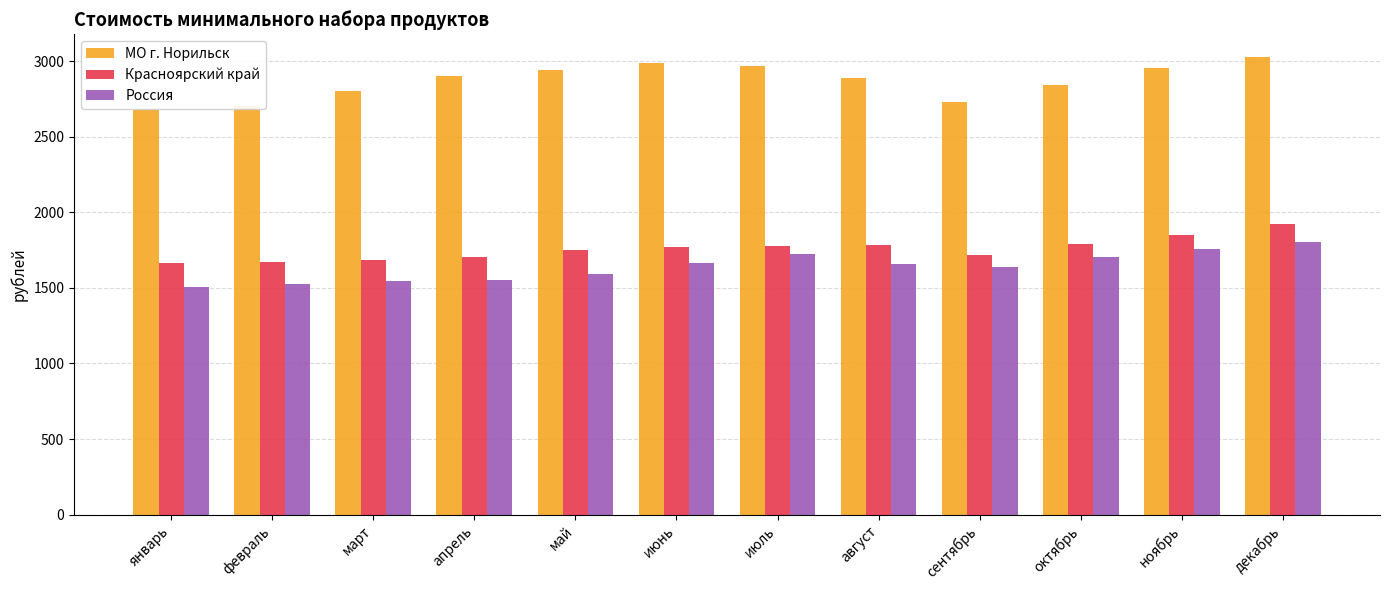

Which series has the largest total across all categories?

МО г. Норильск